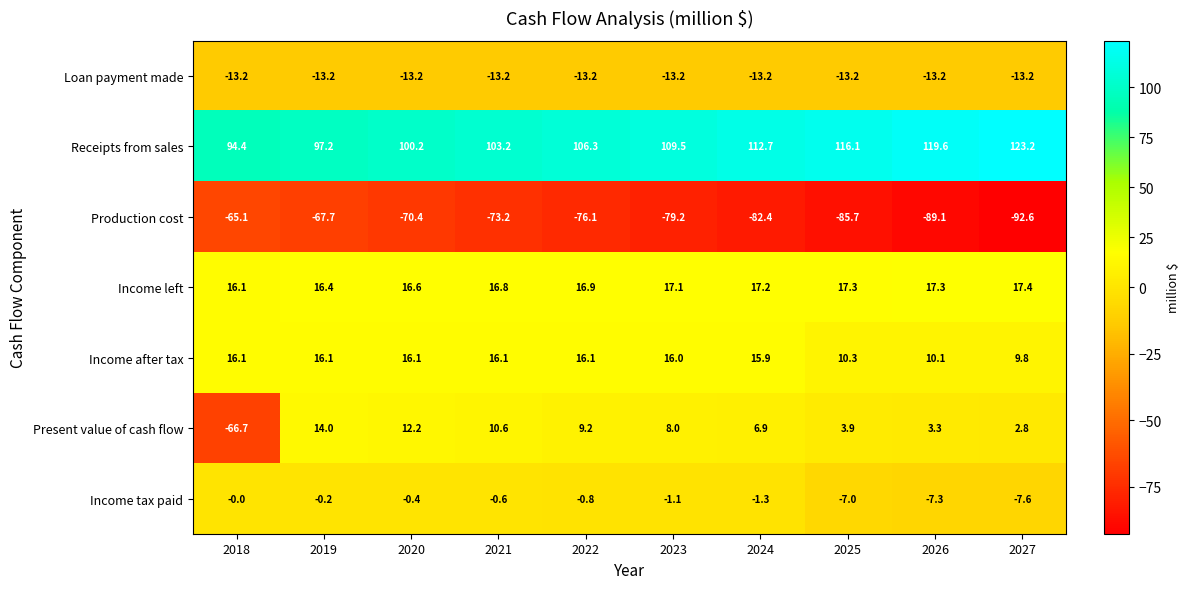

Which series has the largest total across all categories?

Receipts from sales